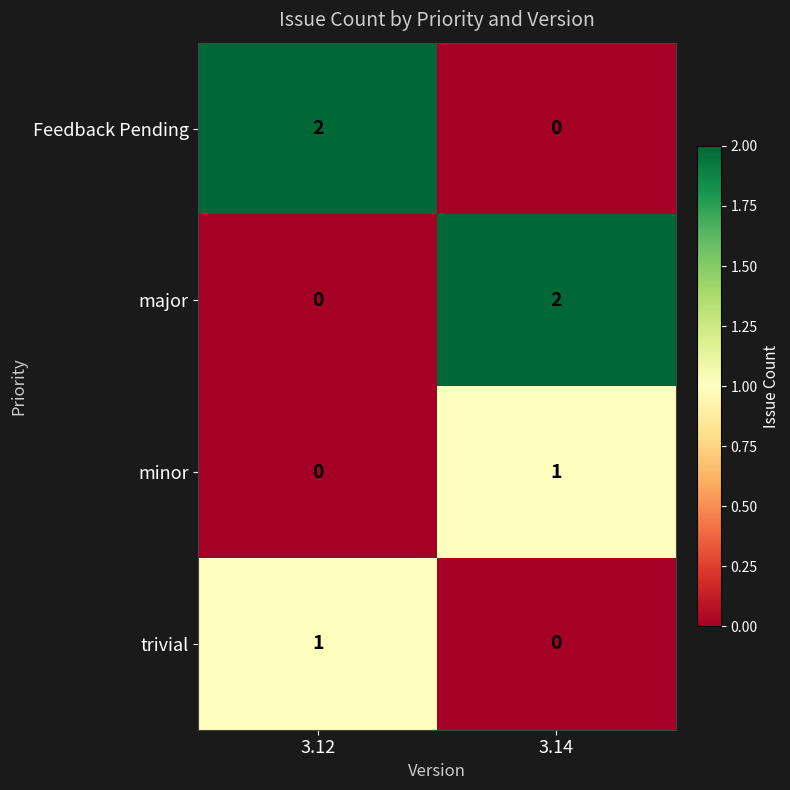

Reading left to right, transcribe all the data shown in this chart.

Feedback Pending: 2	0
major: 0	2
minor: 0	1
trivial: 1	0